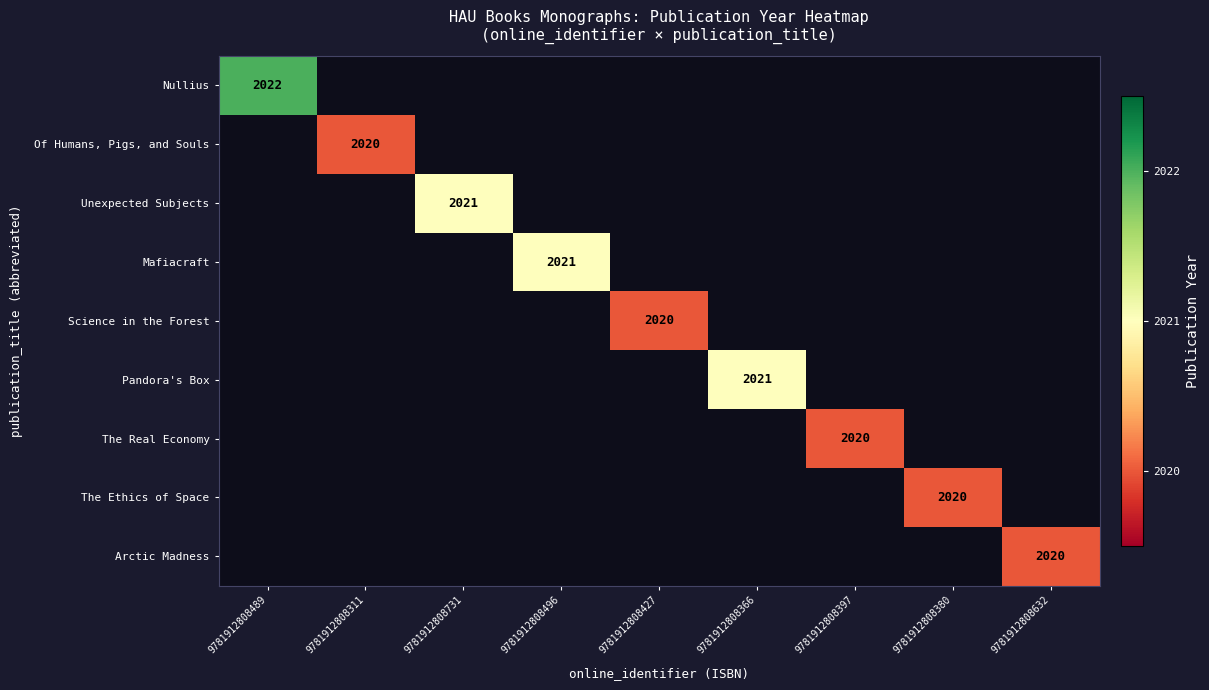

True or false: Of Humans, Pigs, and Souls has a value of 1184 at 9781912808311.

False